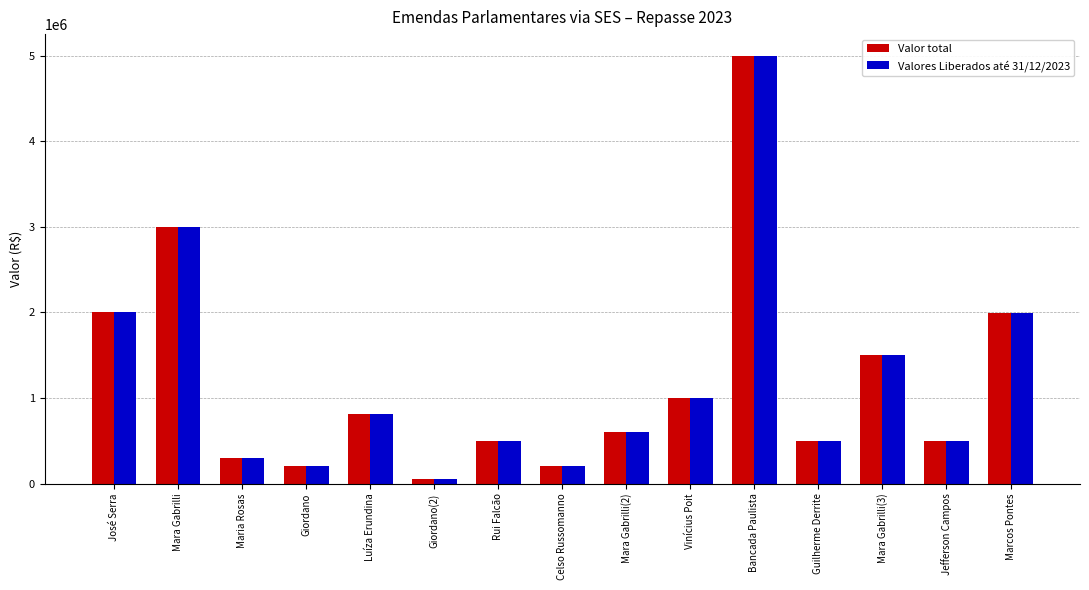

At which category is the sum across all series the highest?

Bancada Paulista